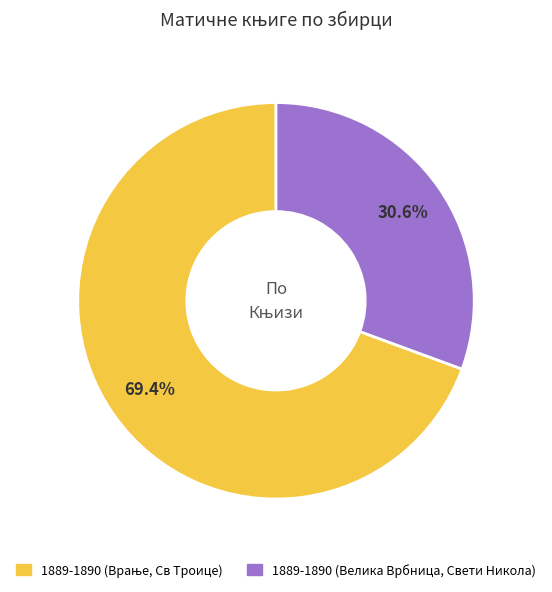

Is there a majority slice in this chart?

Yes